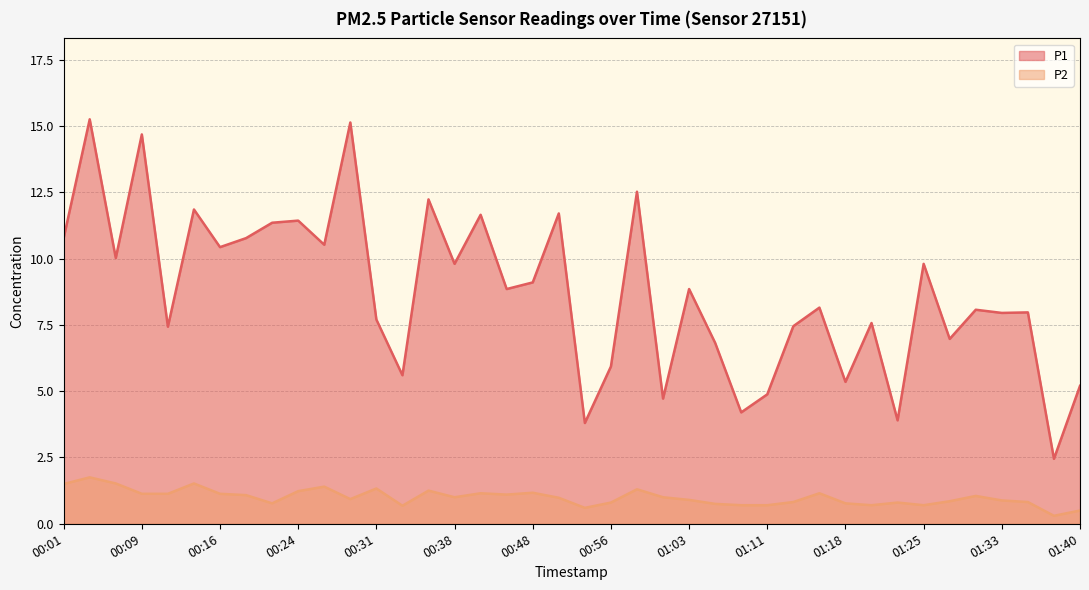

What is the label of the 35th point from the right?

00:14